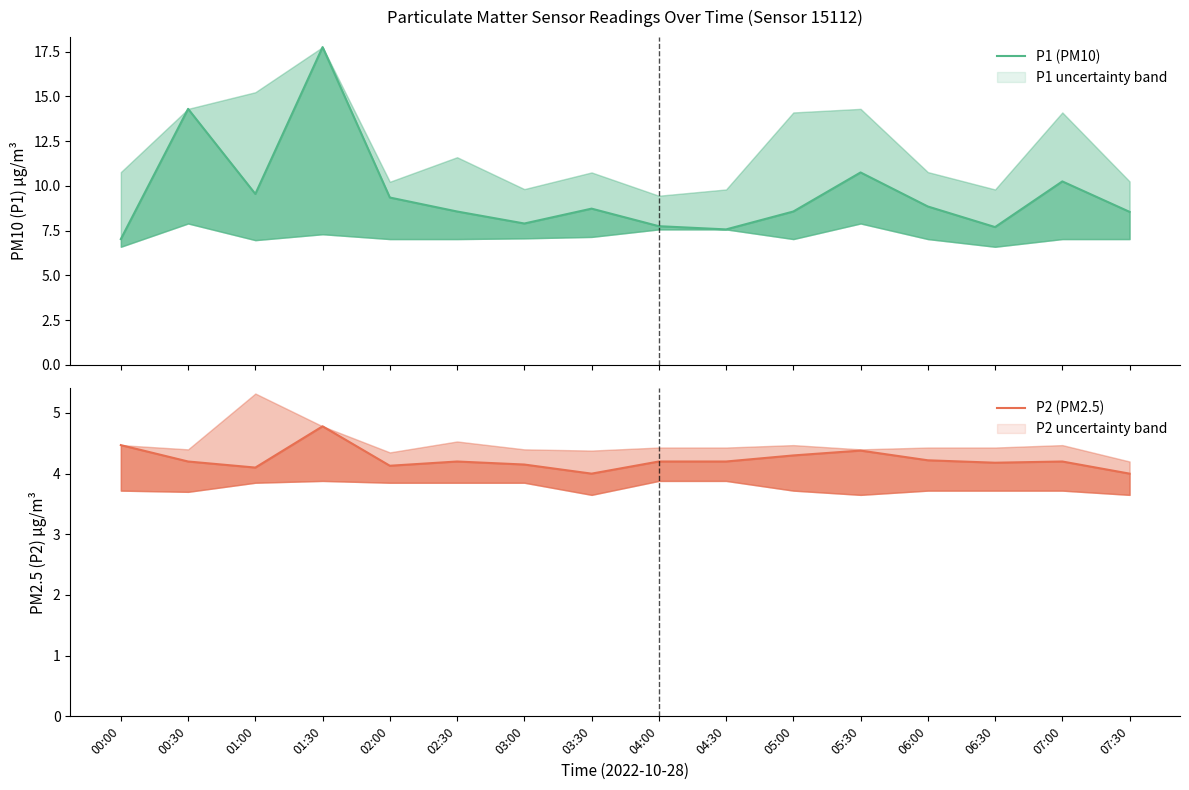

True or false: P2 (PM2.5) and P1 (PM10) cross at least once.

False